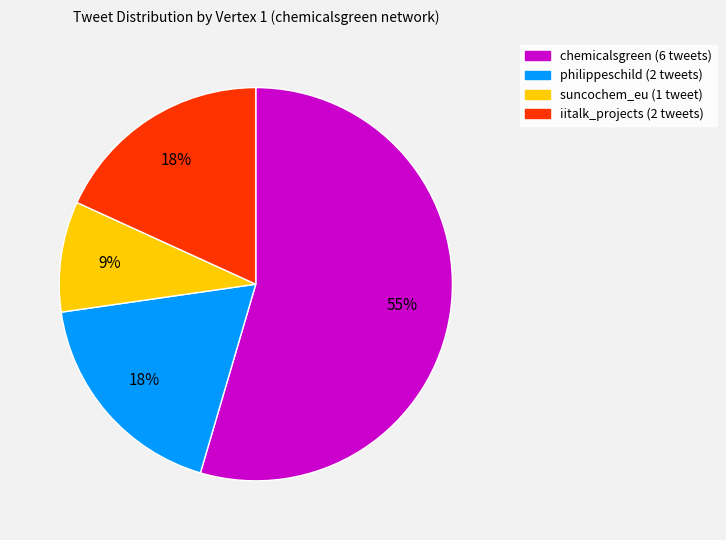

Count the number of slices in the pie.

4